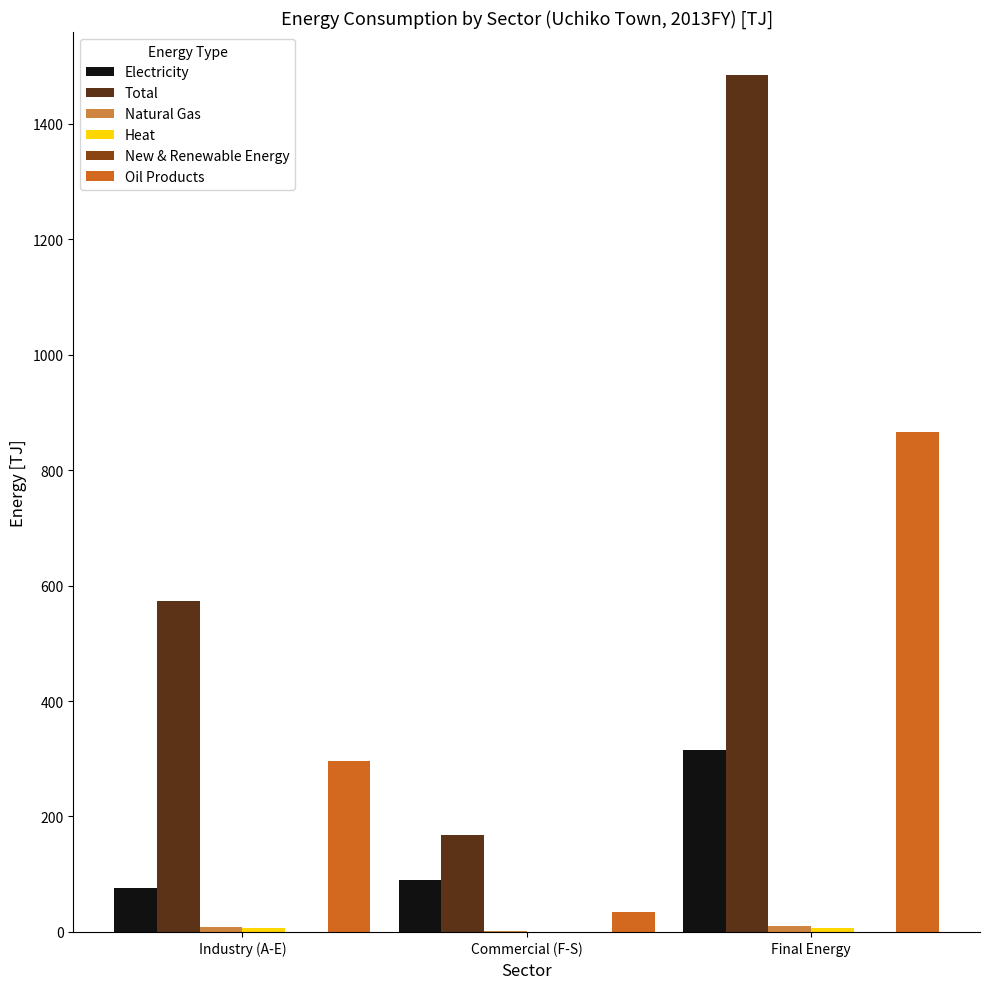

At which label does Electricity reach its peak?

Final Energy